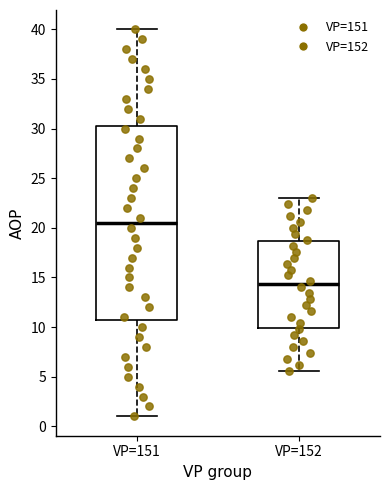

Reading left to right, read every box against the y-axis: the position of its median line, the range the box covers, and the ends of its whiskers. The values are not printed on the chart, so give them approximately, as read against the axis.

VP=151: median 20.5, box 11.0 to 30.5, whiskers 1.0 to 40.0
VP=152: median 14.5, box 10.0 to 18.5, whiskers 5.5 to 23.0